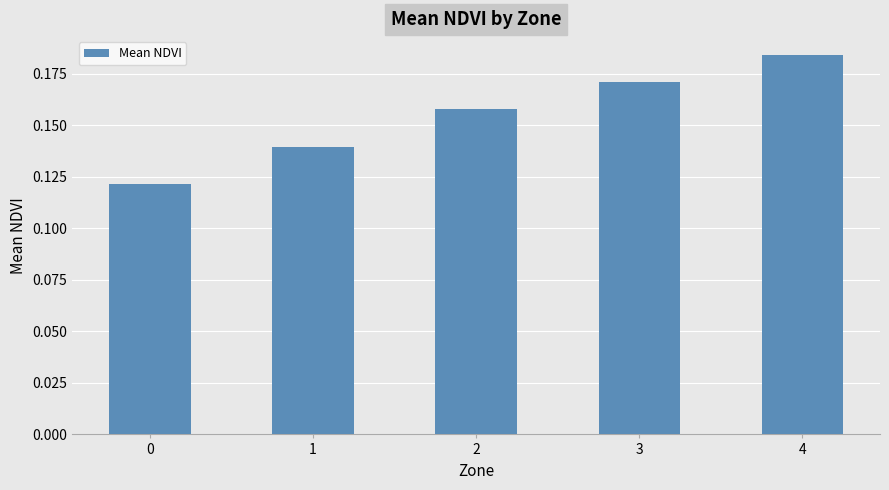

Rank the categories by value from highest to lowest.

4, 3, 2, 1, 0